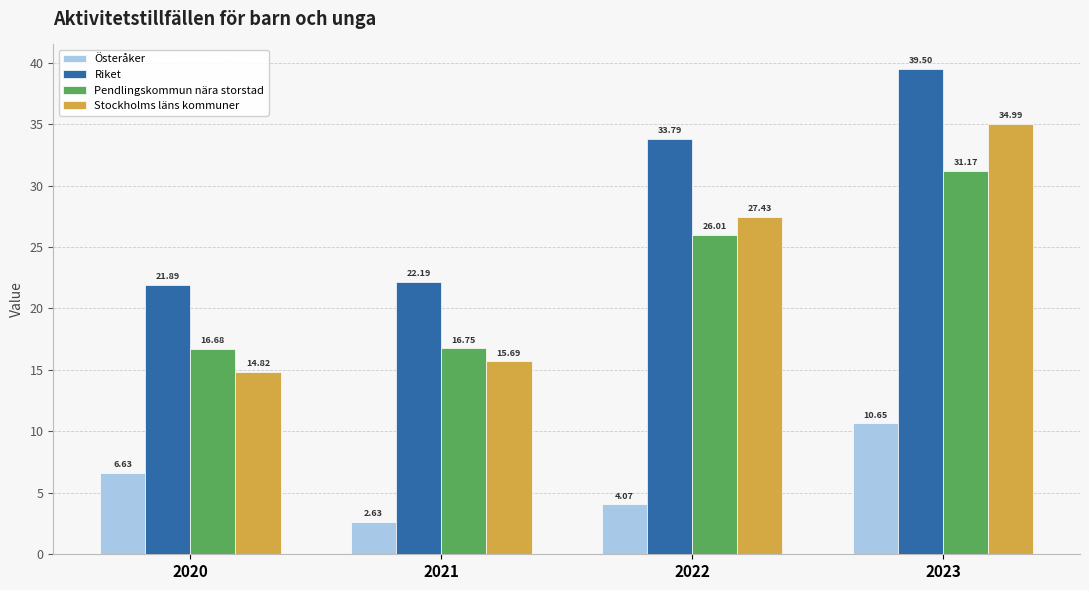

How many data points in Österåker are less than 6?

2